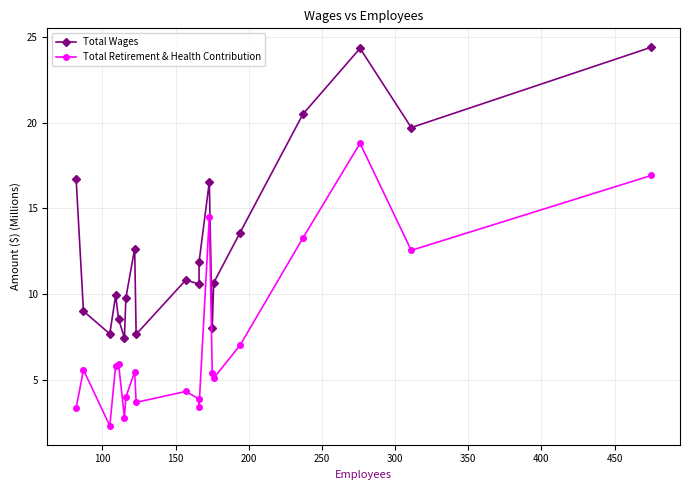

What are all the series names shown in the legend?

Total Wages, Total Retirement & Health Contribution